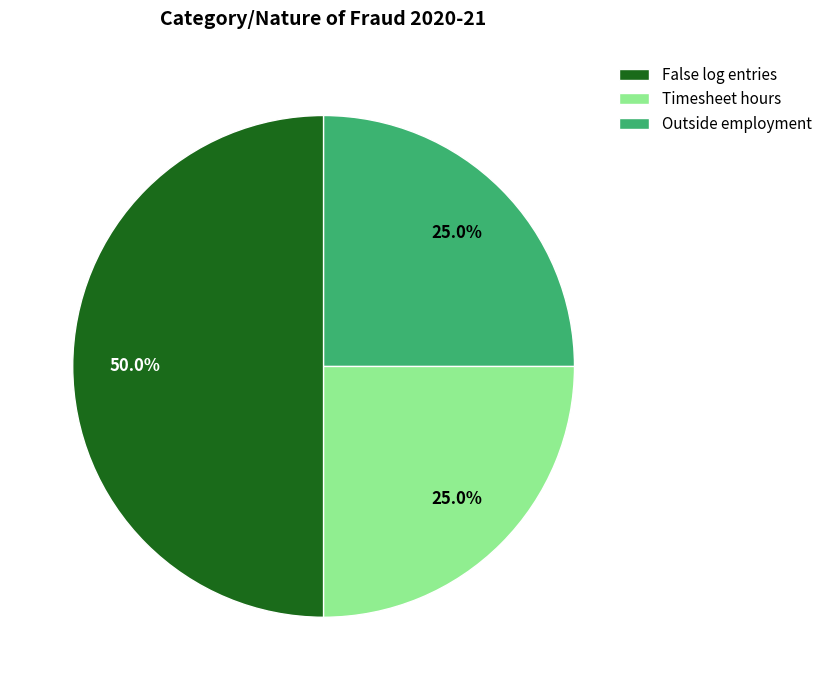

Count the number of slices in the pie.

3